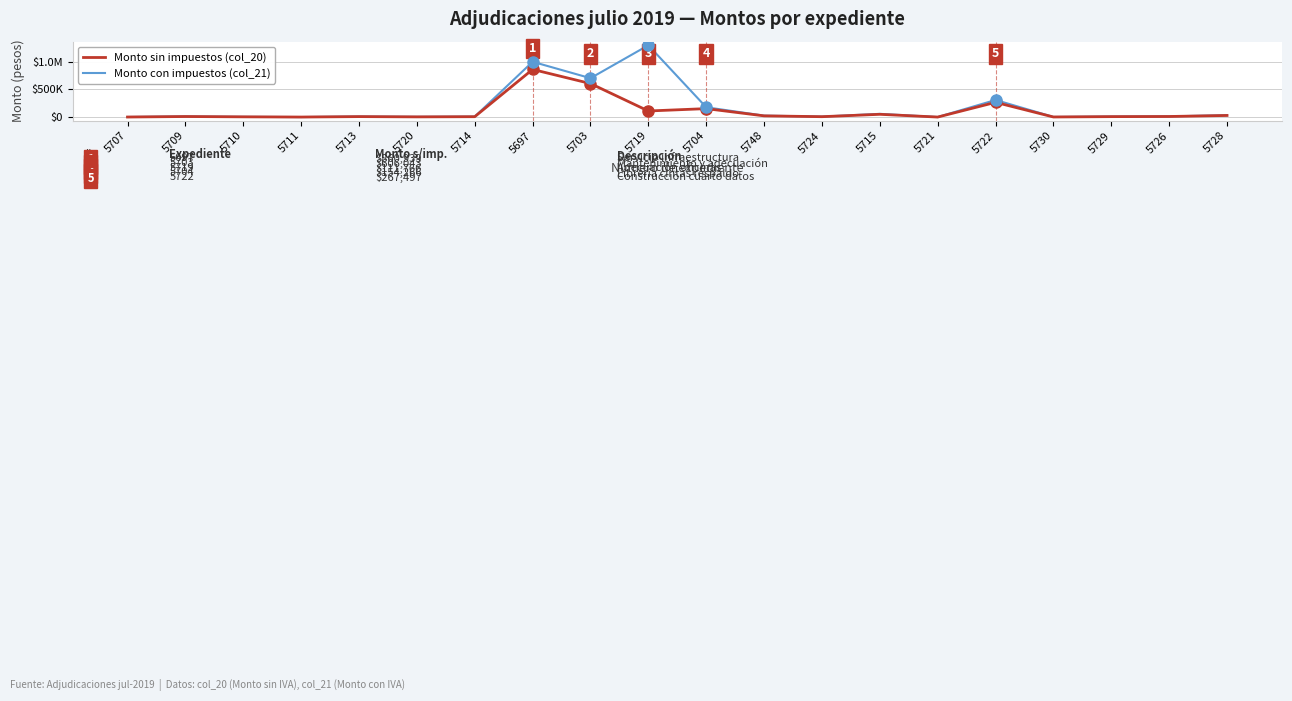

What is the sum of all Monto con impuestos (col_21) values?

3709689.8